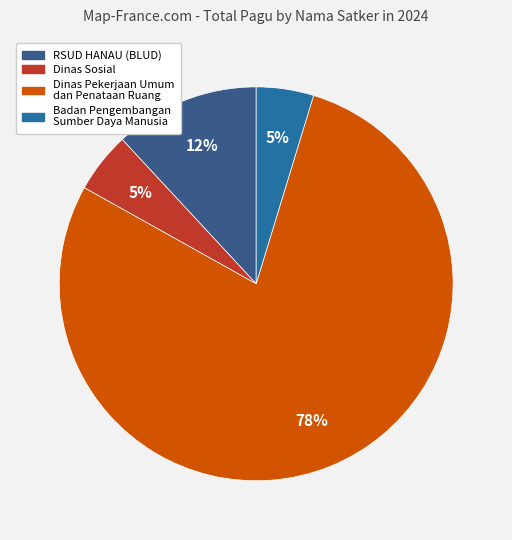

To the nearest percent, what is the average slice percentage?

25%